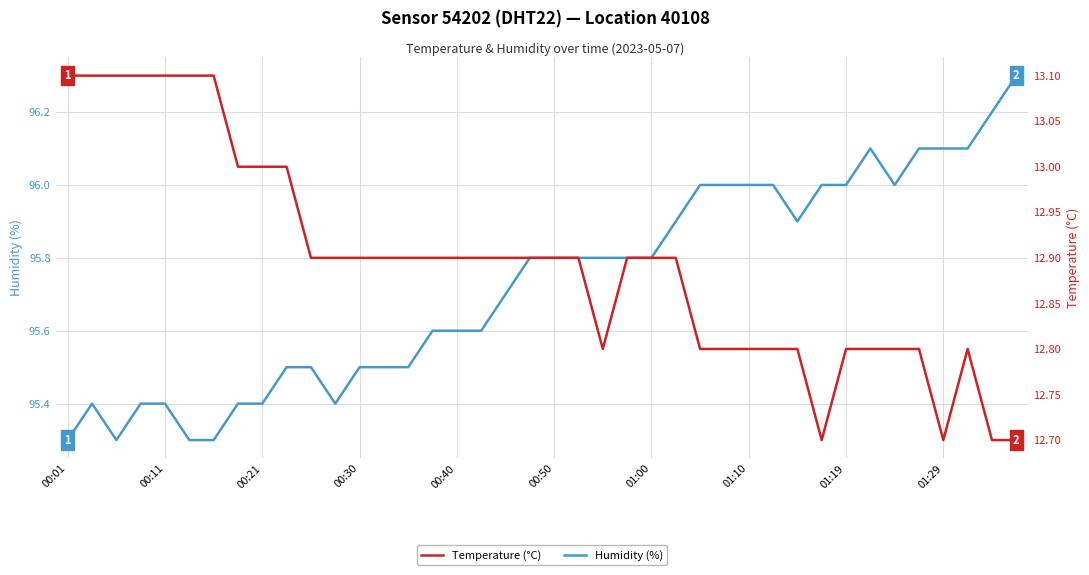

How many interior local peaks does the Humidity (%) series have?

2